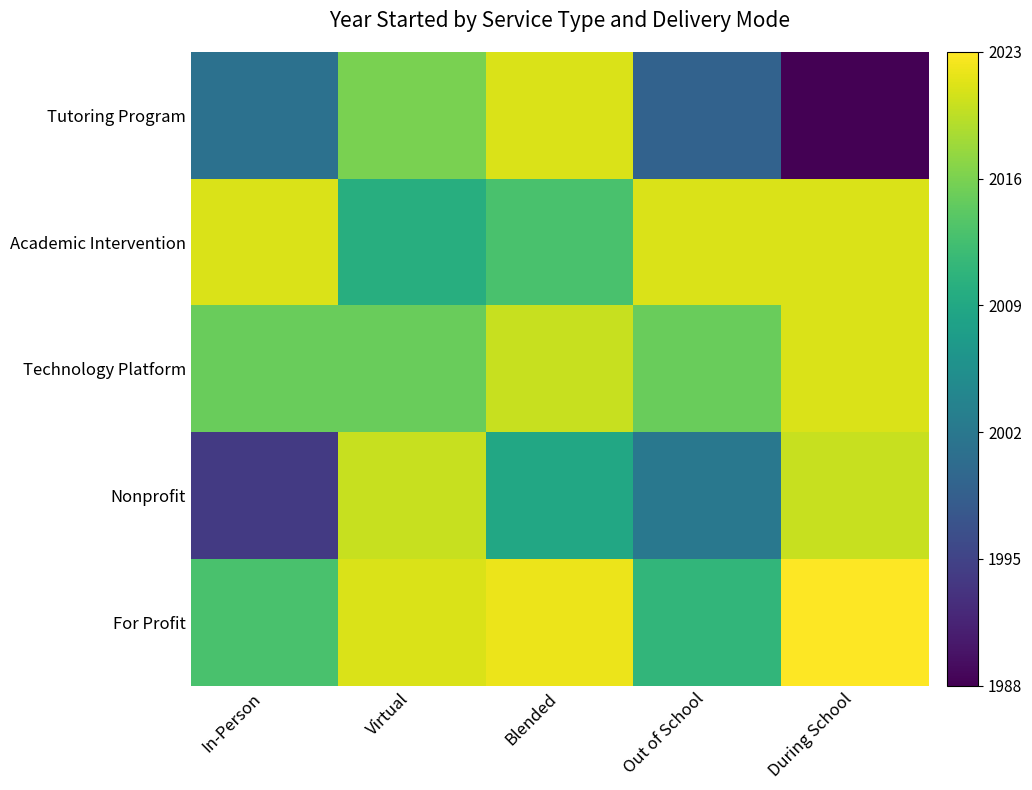

Reading right to left, transcribe all the data shown in this chart.

Tutoring Program: During School=13	Out of School=24	Blended=46	Virtual=41	In-Person=26
Academic Intervention: During School=46	Out of School=46	Blended=38	Virtual=35	In-Person=46
Technology Platform: During School=46	Out of School=40	Blended=45	Virtual=40	In-Person=40
Nonprofit: During School=45	Out of School=27	Blended=34	Virtual=45	In-Person=19
For Profit: During School=48	Out of School=36	Blended=47	Virtual=46	In-Person=38